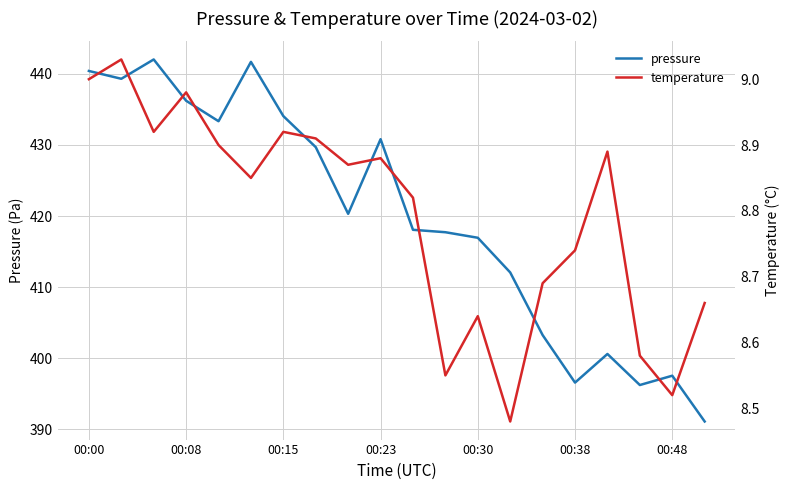

Is the value of pressure at 9 greater than the value of temperature at 19?

Yes